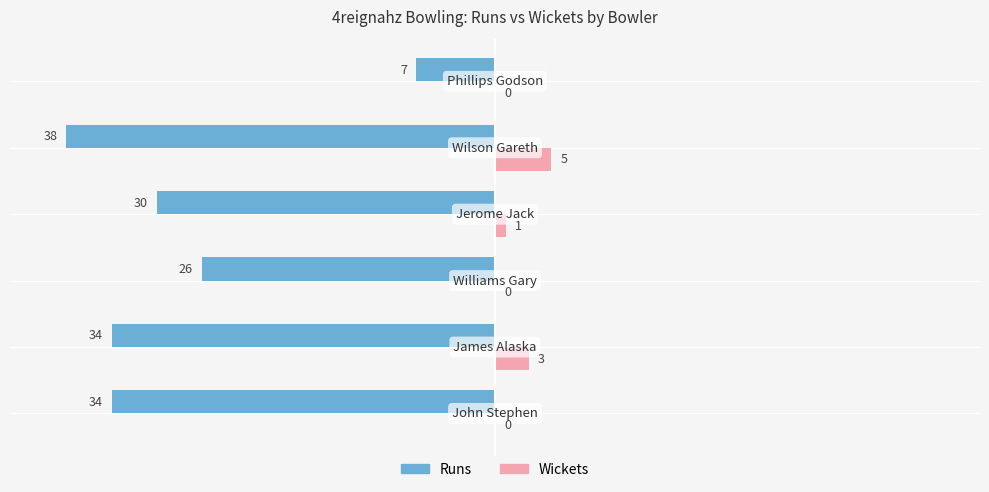

How many Wickets values are between 0 and 3?

5